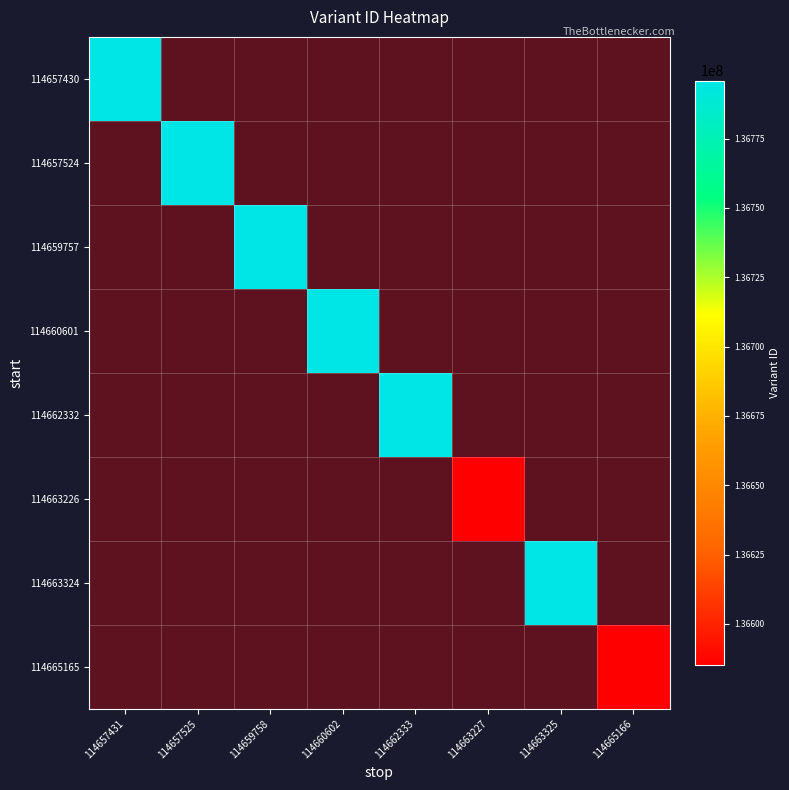

Rank the series by their maximum value, from highest to lowest.

114663324, 114662332, 114660601, 114659757, 114657524, 114657430, 114665165, 114663226